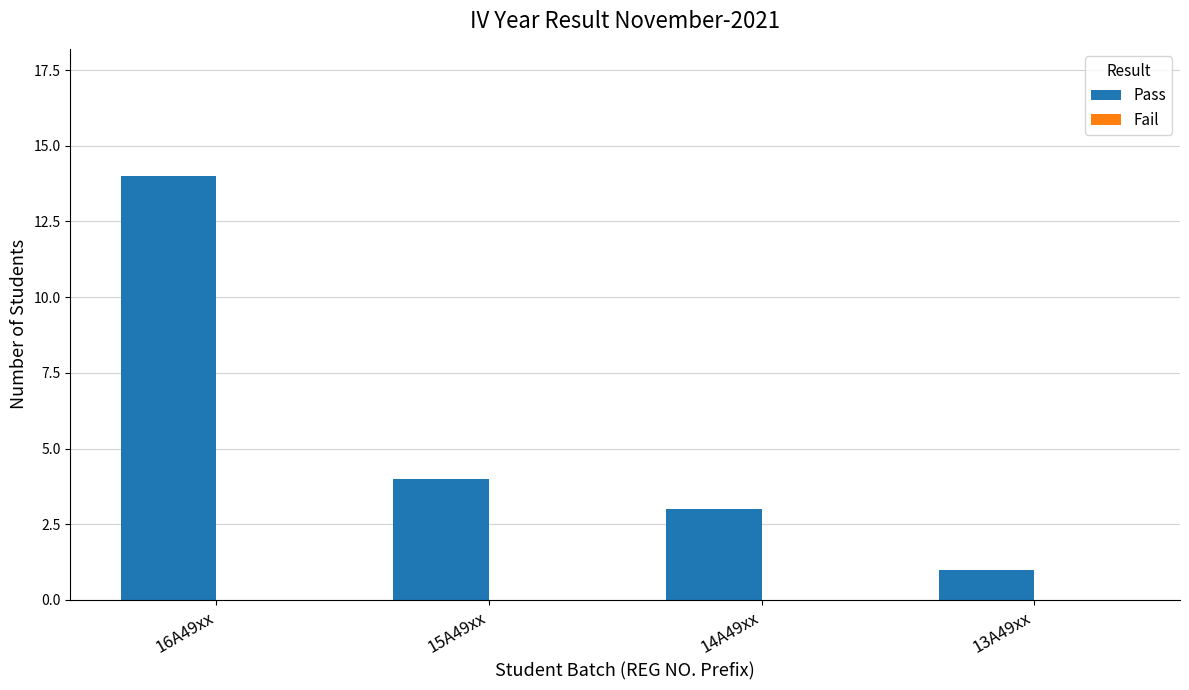

At which category does the chart reach its minimum across all series?

13A49xx